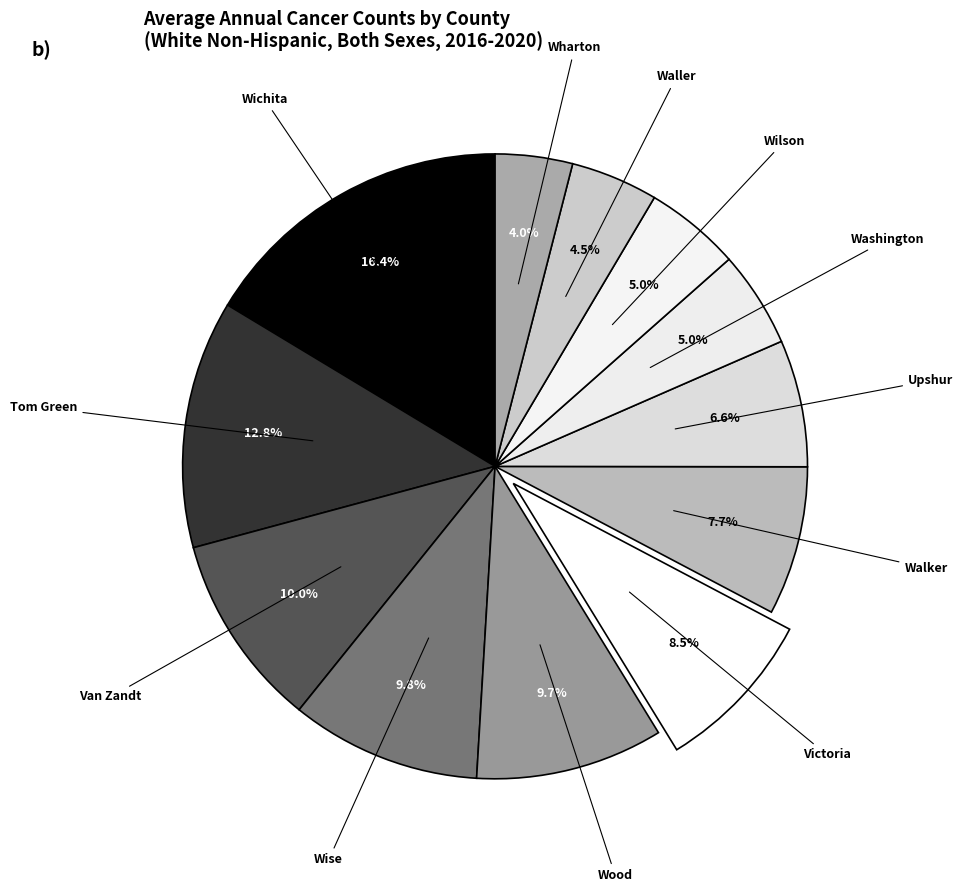

Count the number of slices in the pie.

12